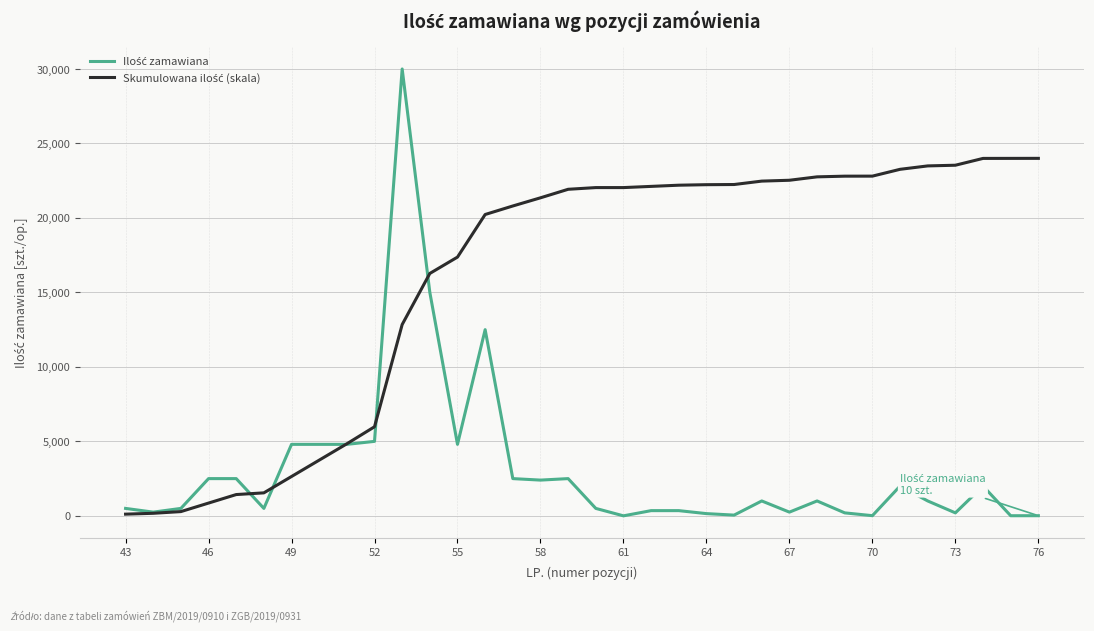

What is the value of the Skumulowana ilość (skala) point at the 4th from the left?

857.7